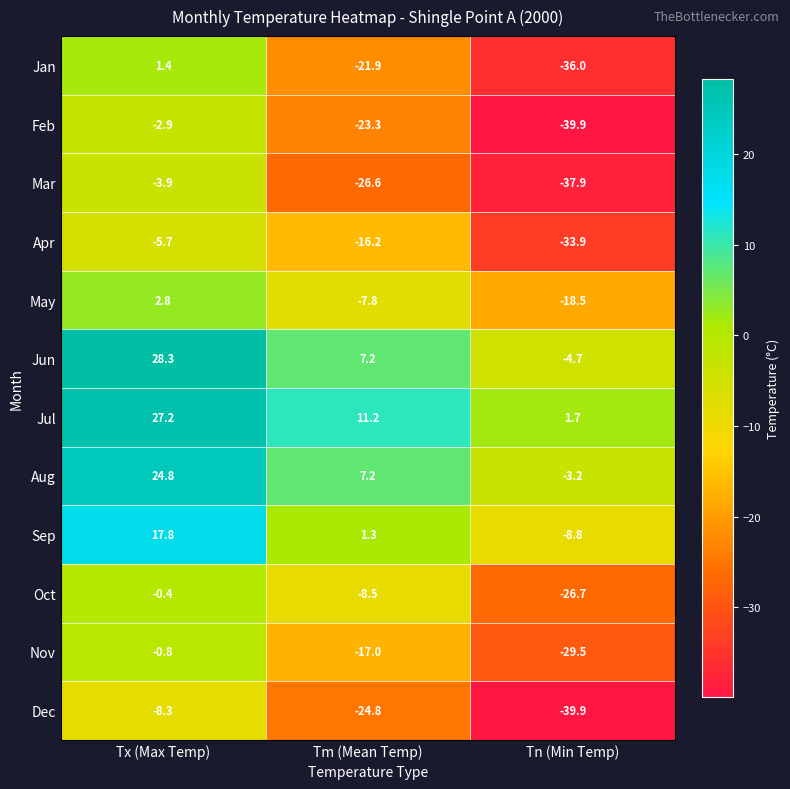

Between Tx (Max Temp) and Tn (Min Temp), which series saw the biggest shift?

Jan